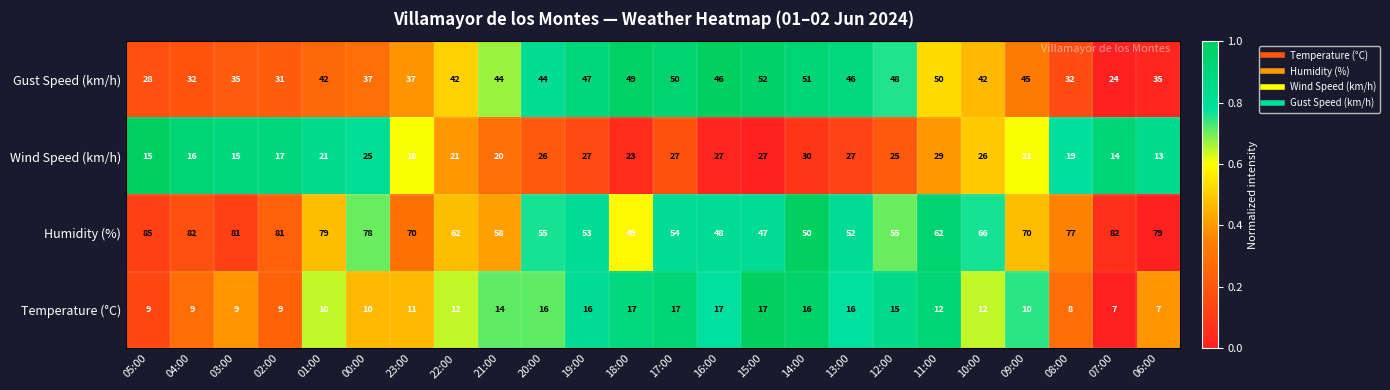

Which series has the widest spread of values?

Humidity (%)